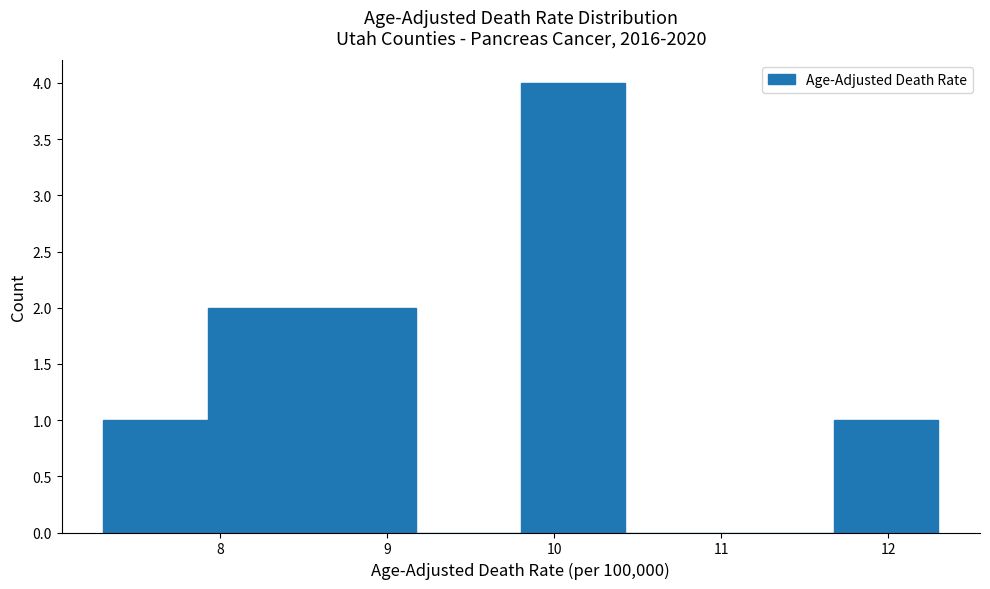

Reading left to right, list every bar in this chart as the range it spans on the x-axis followed by its height. Neither the bar edges nor the heights are printed on the chart, so give them approximately, as read against the axes.

7.3 to 7.9: 1
7.9 to 8.6: 2
8.6 to 9.2: 2
9.2 to 9.8: 0
9.8 to 10.4: 4
10.4 to 11.1: 0
11.1 to 11.7: 0
11.7 to 12.3: 1